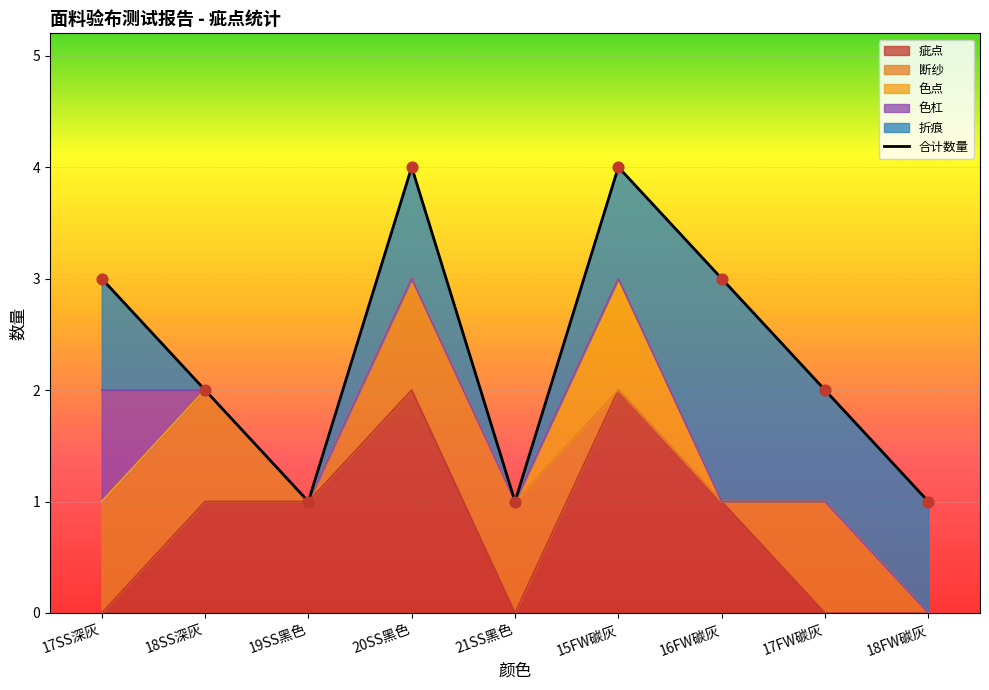

Between 21SS黑色 and 17SS深灰, which is larger?

17SS深灰